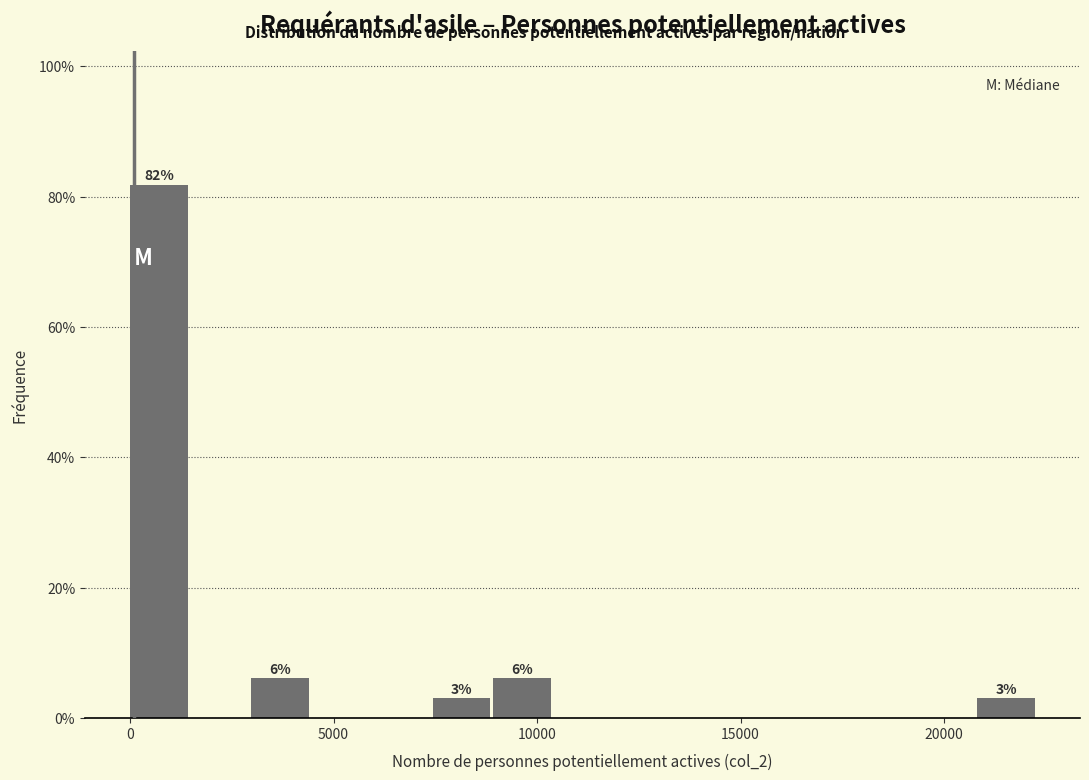

Read against the x-axis, roughly where is the centre of the tallest bar?

500